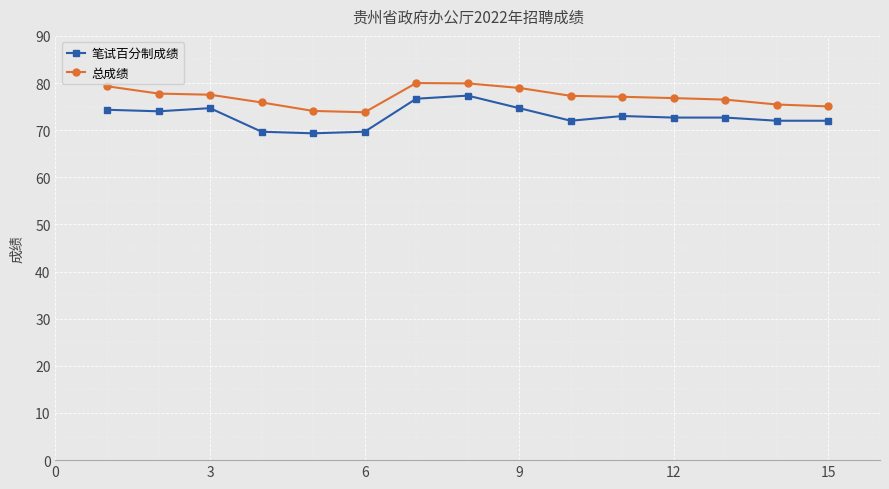

What is the difference between the maximum and minimum values in the 总成绩 series?

6.2